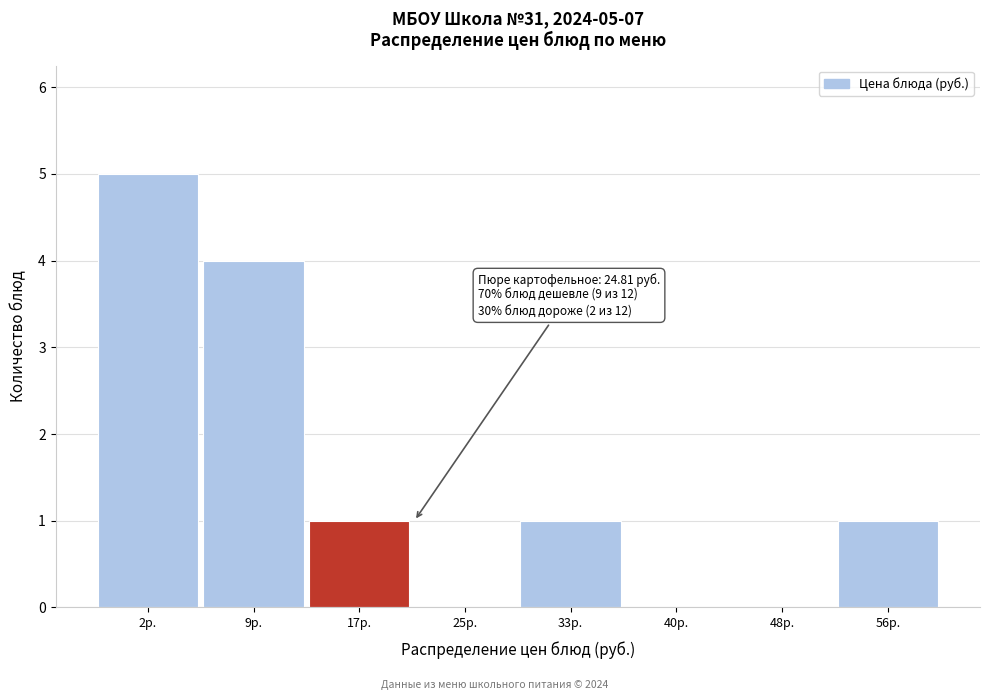

Reading right to left, extract all data points from this chart.

56р.=1	48р.=0	40р.=0	33р.=1	25р.=0	17р.=1	9р.=4	2р.=5